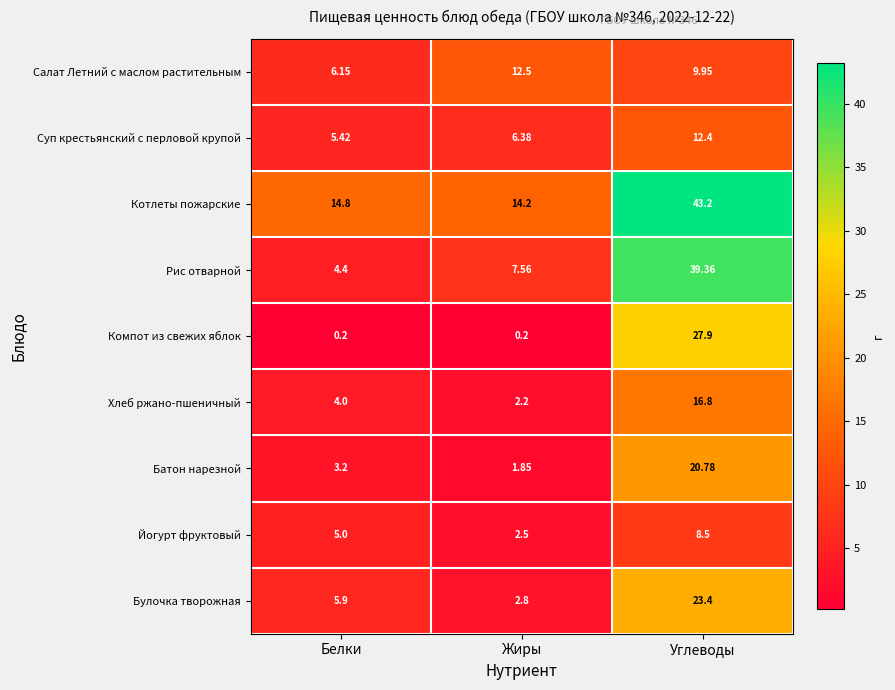

What is the spread (max minus min) of values at Углеводы?

34.7